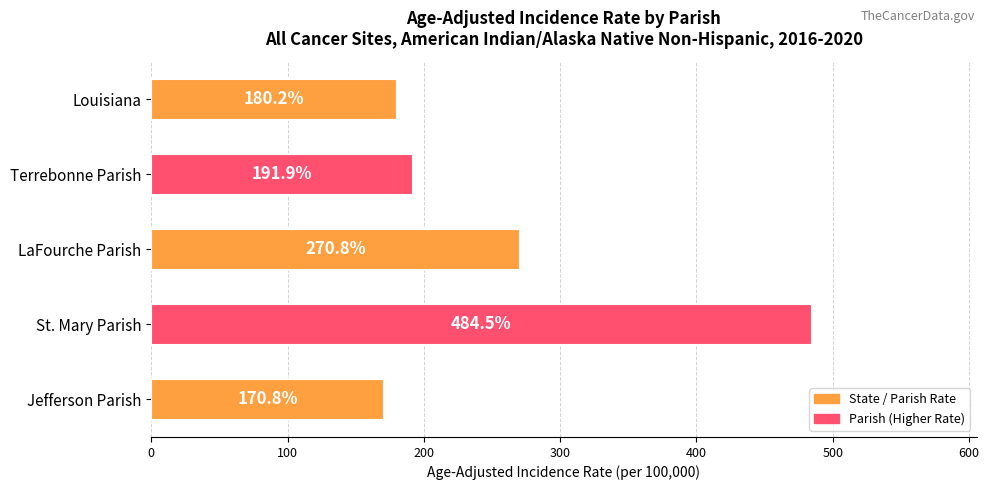

Rank the categories by value from lowest to highest.

Jefferson Parish, Louisiana, Terrebonne Parish, LaFourche Parish, St. Mary Parish